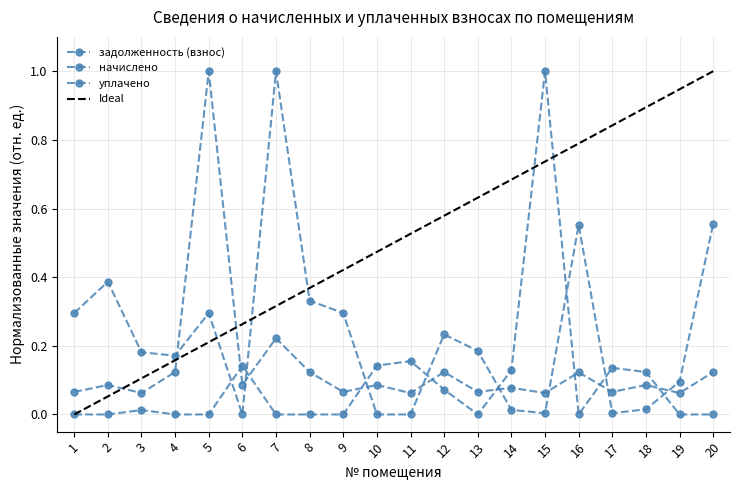

Count the number of categories in the chart.

20